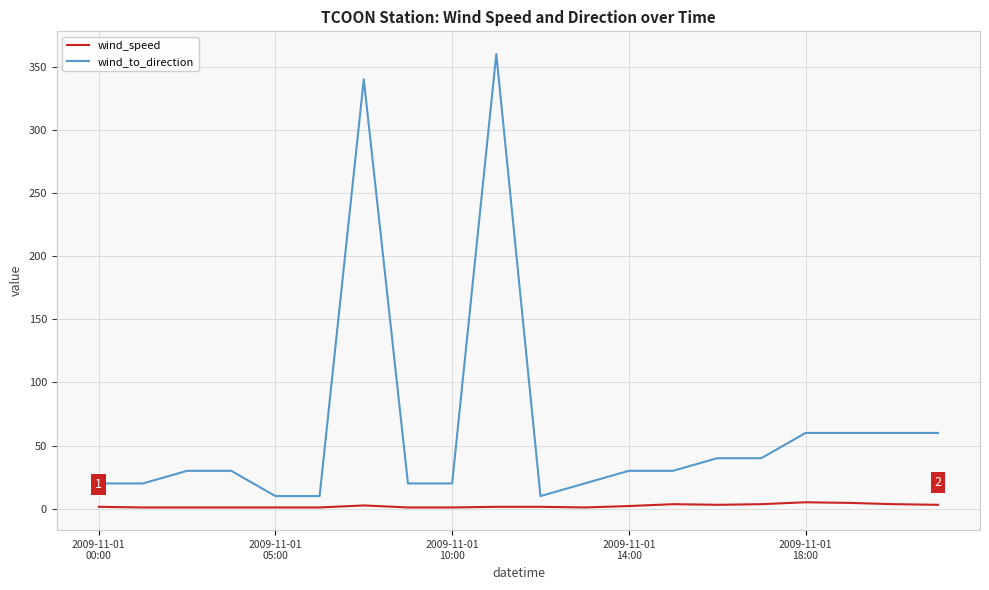

True or false: wind_to_direction and wind_speed intersect in this chart.

False